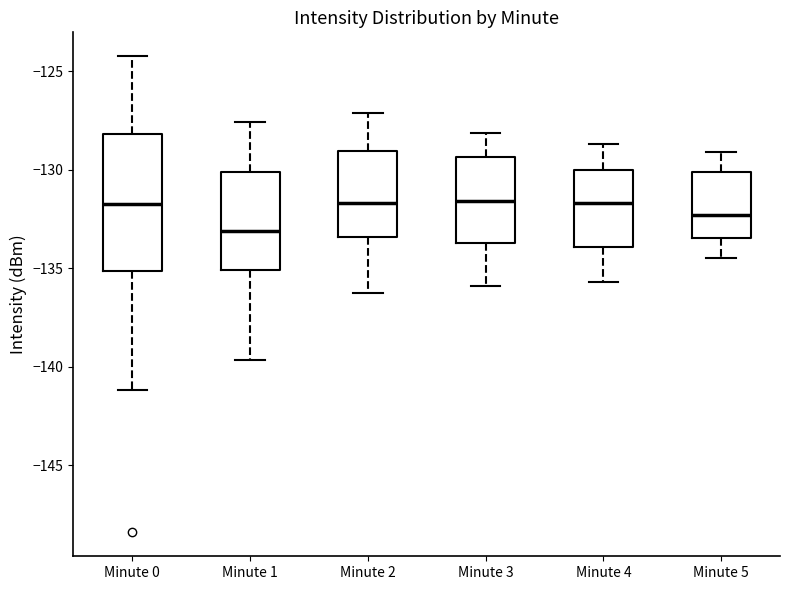

Reading left to right, transcribe this box plot: for each box, give where its median line is, the range the box spans, and where its two whiskers end, as read against the y-axis. The values are not printed on the chart, so give them approximately, as read against the axis.

Minute 0: median -132.0, box -135.0 to -128.0, whiskers -141.0 to -124.0
Minute 1: median -133.0, box -135.0 to -130.0, whiskers -139.5 to -127.5
Minute 2: median -131.5, box -133.5 to -129.0, whiskers -136.0 to -127.0
Minute 3: median -131.5, box -133.5 to -129.5, whiskers -136.0 to -128.0
Minute 4: median -131.5, box -134.0 to -130.0, whiskers -135.5 to -128.5
Minute 5: median -132.5, box -133.5 to -130.0, whiskers -134.5 to -129.0